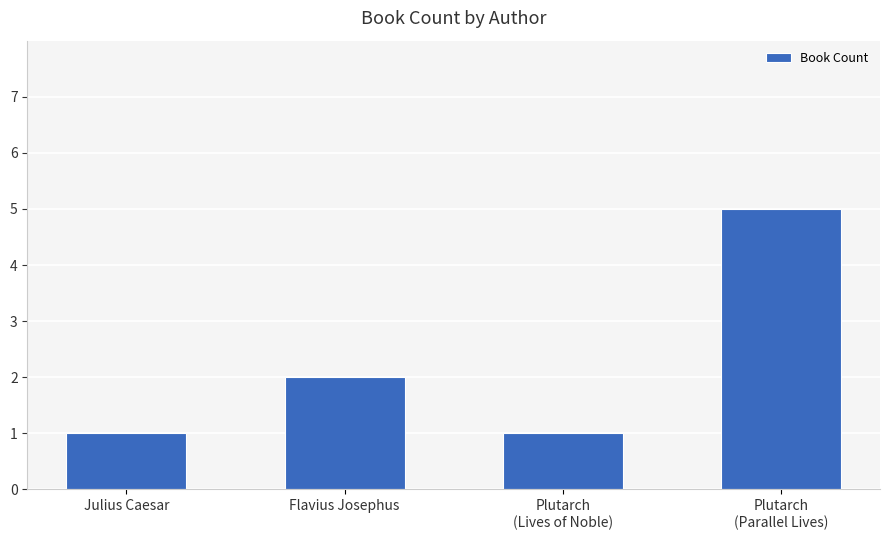

The value at Flavius Josephus is 2. True or false?

True